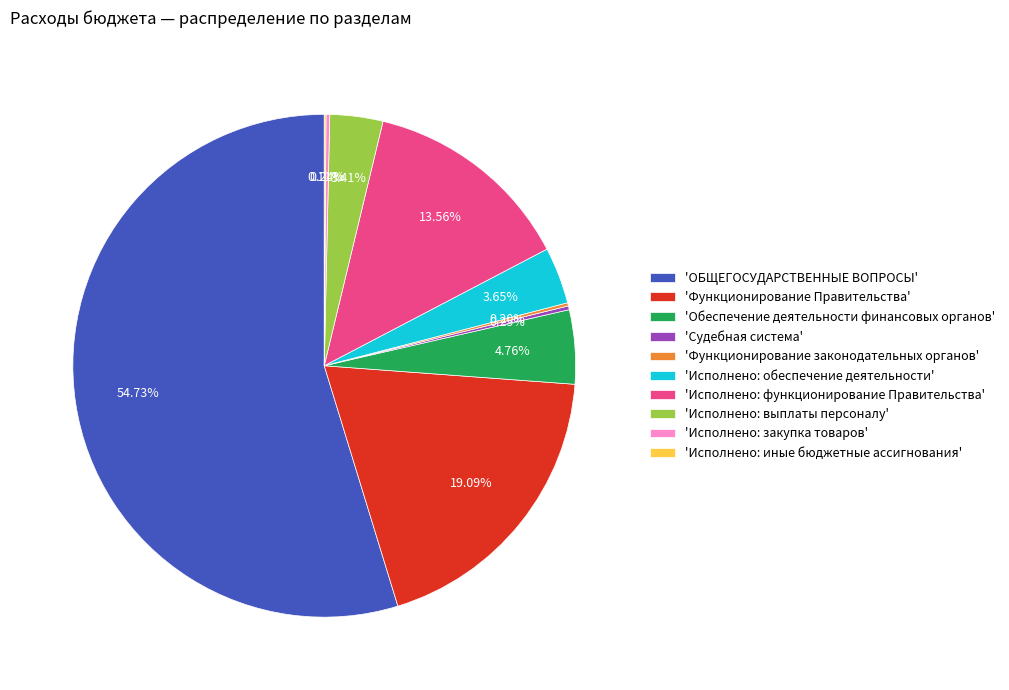

Which category has the biggest portion of the pie?

'ОБЩЕГОСУДАРСТВЕННЫЕ ВОПРОСЫ'